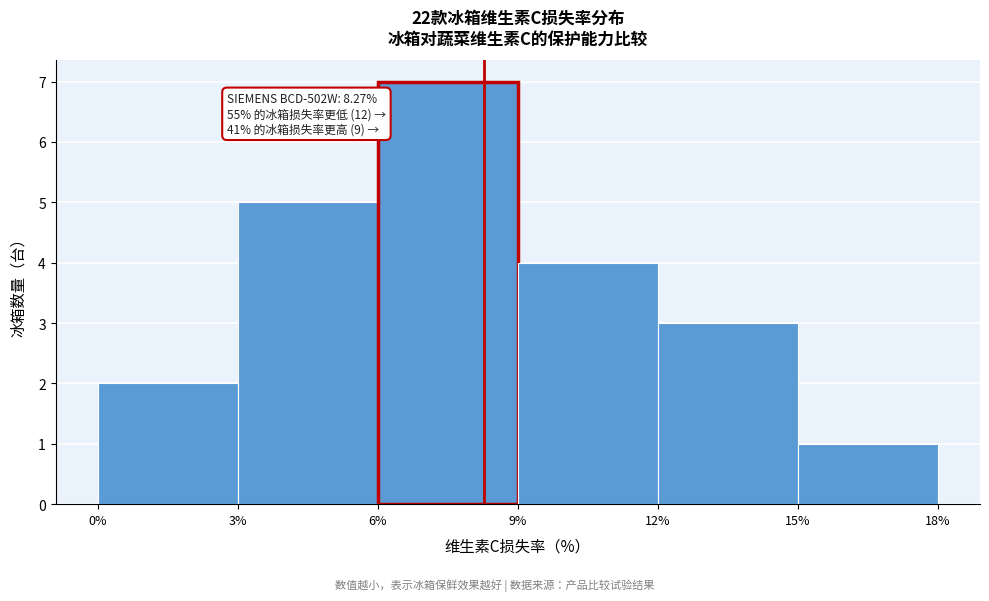

Which range on the x-axis has the tallest bar?

6% to 9%